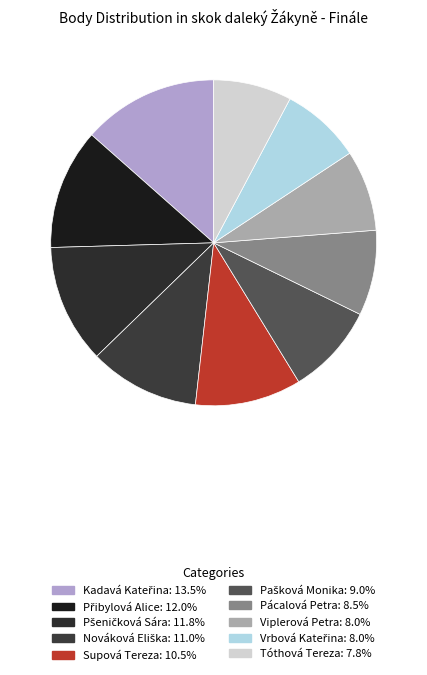

Is it true that Pácalová Petra is 1% of the pie?

False